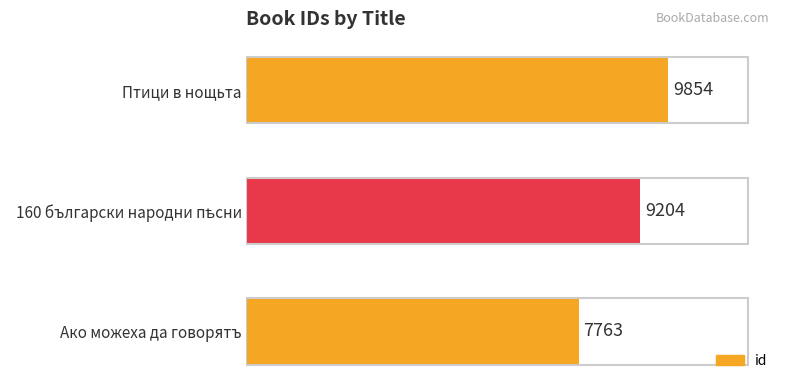

Are the bars grouped side by side (vs. stacked)?

No